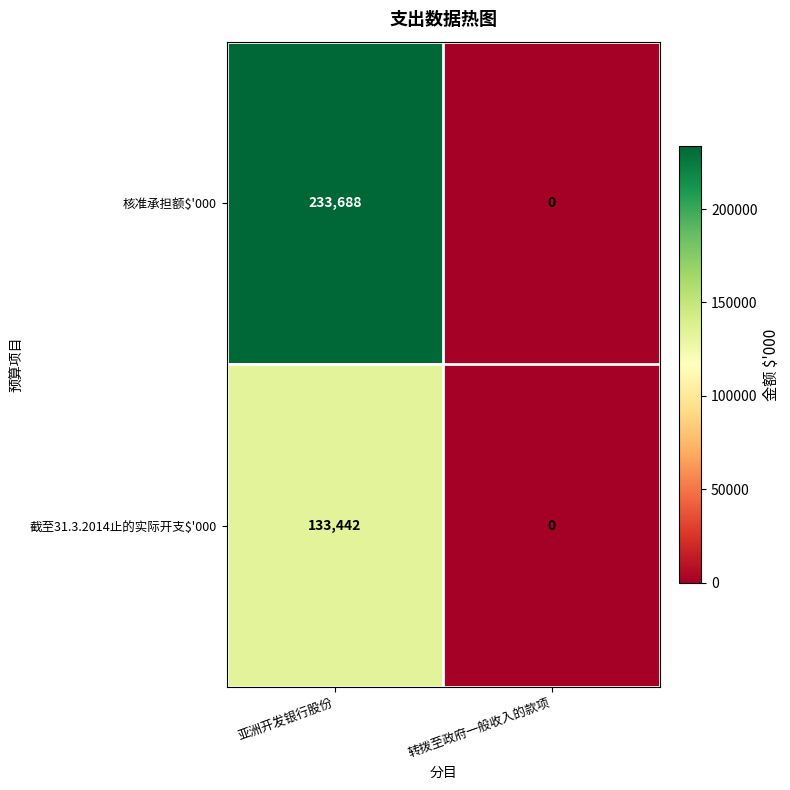

The value of 截至31.3.2014止的实际开支$'000 at 亚洲开发银行股份 is 133442. True or false?

True